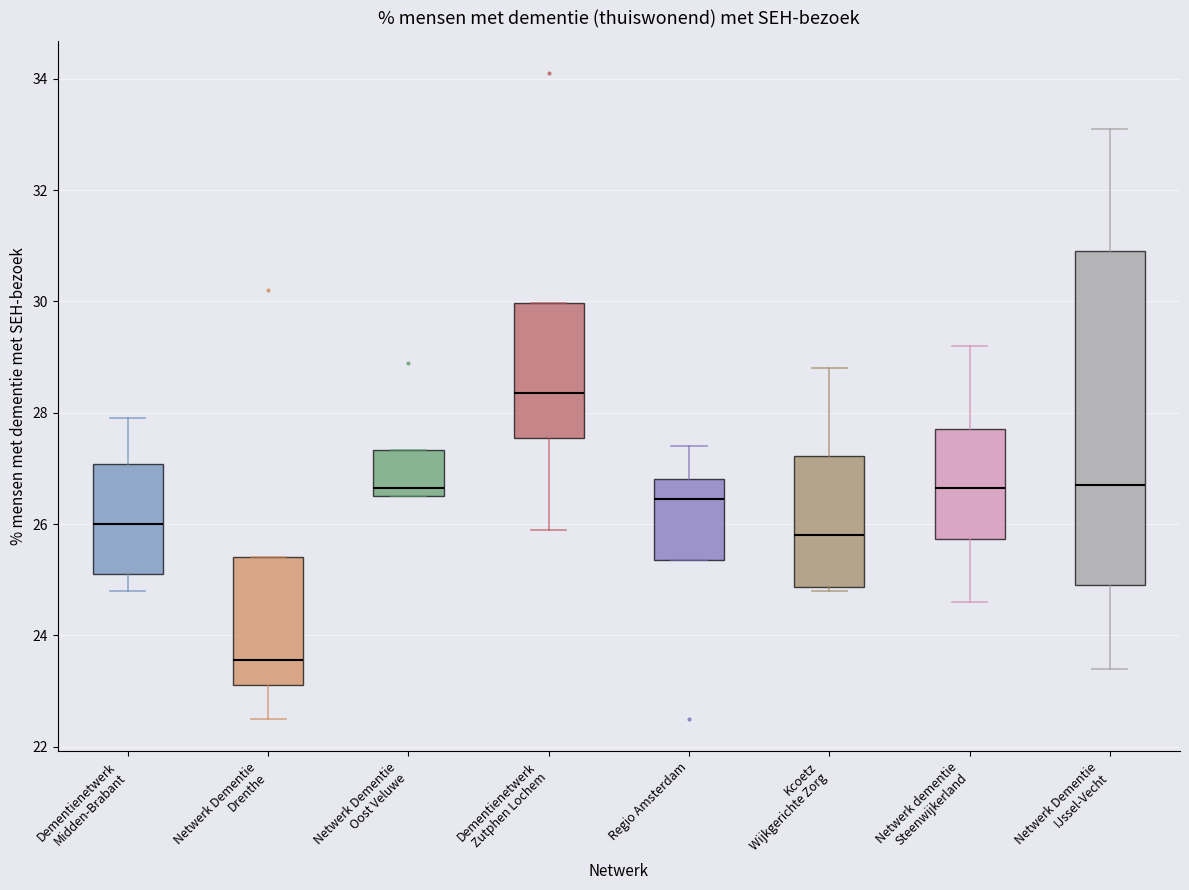

Comparing the boxes themselves (not the whiskers), which one is the tallest?

Netwerk Dementie IJssel-Vecht